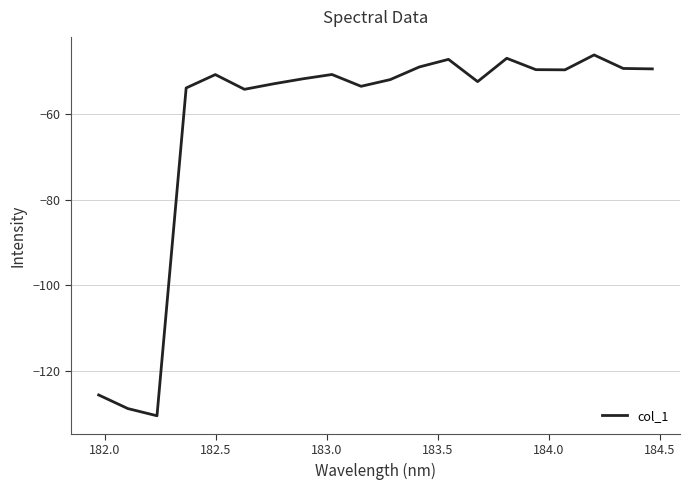

What is the minimum value shown in the chart?

-130.6